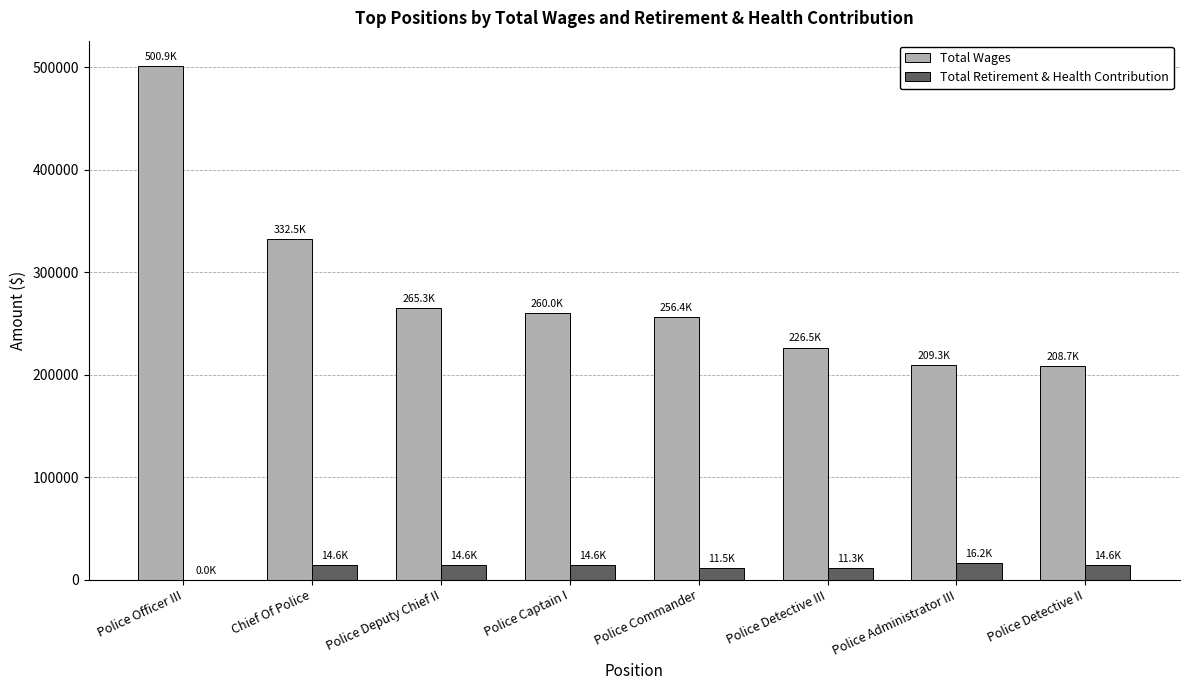

What is the sum of all Total Wages values?

2259446